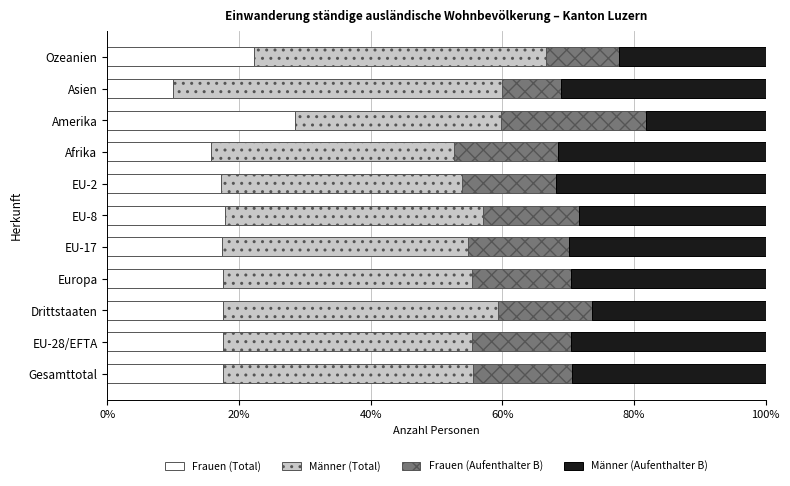

What is the highest value of the Frauen (Total) series?

28.6